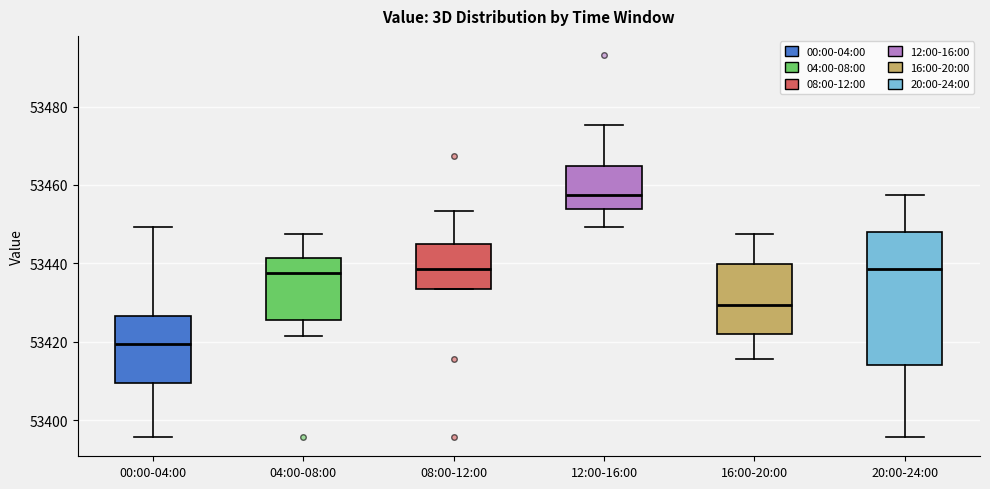

Which box has the highest median line?

12:00-16:00